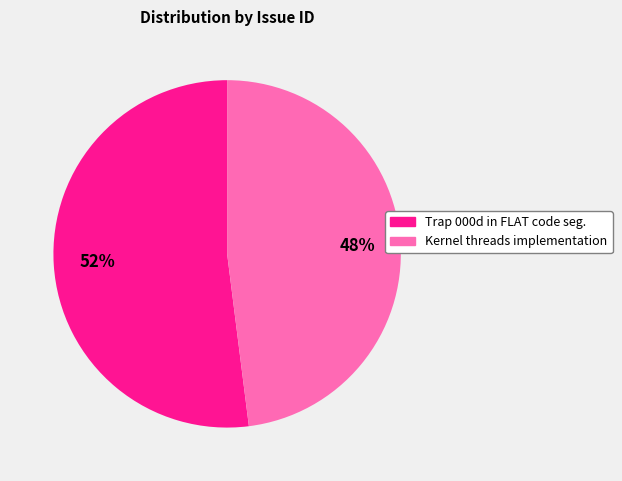

What is the largest slice in the pie chart?

Trap 000d in FLAT code seg.